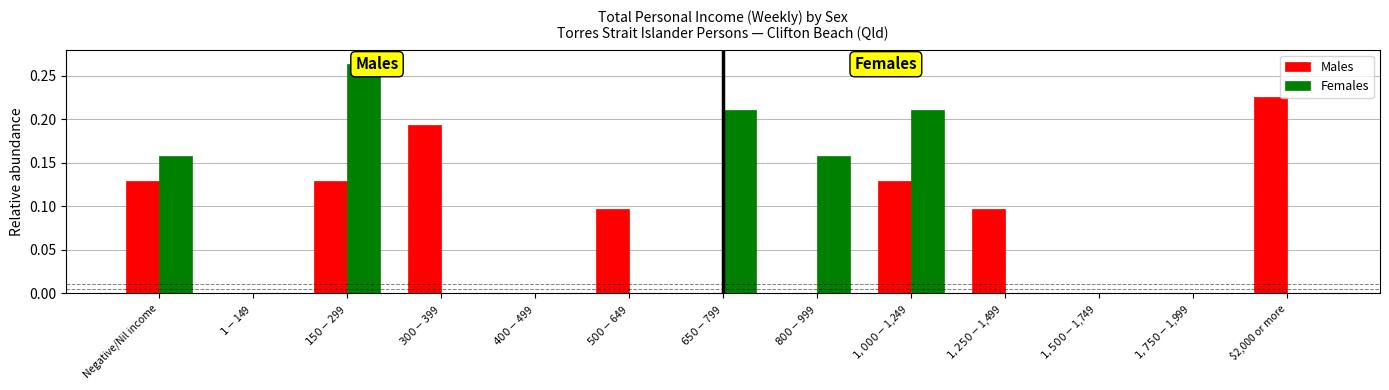

Reading left to right, transcribe all the data shown in this chart.

Males: Negative/Nil income=0.1	$1-$149=0.0	$150-$299=0.1	$300-$399=0.2	$400-$499=0.0	$500-$649=0.1	$650-$799=0.0	$800-$999=0.0	$1,000-$1,249=0.1	$1,250-$1,499=0.1	$1,500-$1,749=0.0	$1,750-$1,999=0.0	$2,000 or more=0.2
Females: Negative/Nil income=0.2	$1-$149=0.0	$150-$299=0.3	$300-$399=0.0	$400-$499=0.0	$500-$649=0.0	$650-$799=0.2	$800-$999=0.2	$1,000-$1,249=0.2	$1,250-$1,499=0.0	$1,500-$1,749=0.0	$1,750-$1,999=0.0	$2,000 or more=0.0